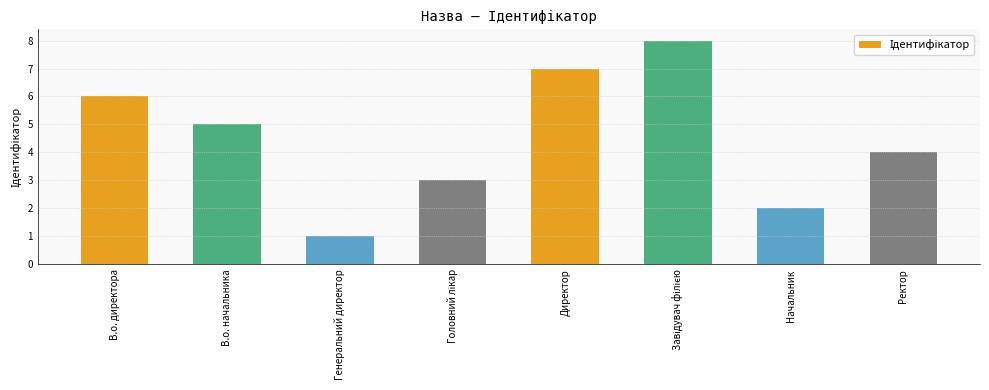

How many bars are there in total?

8